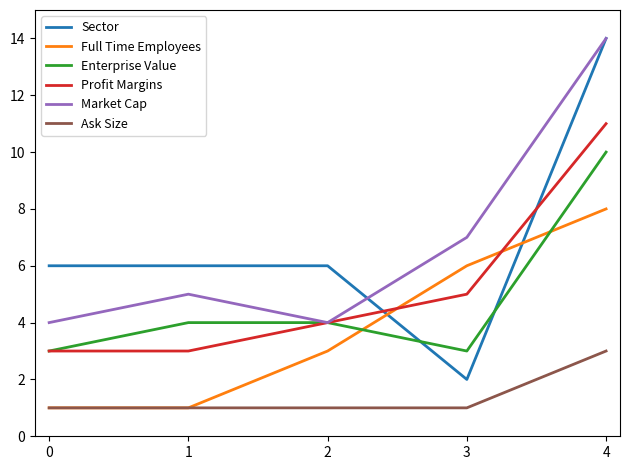

True or false: Sector has a value of 2 at 3.

True